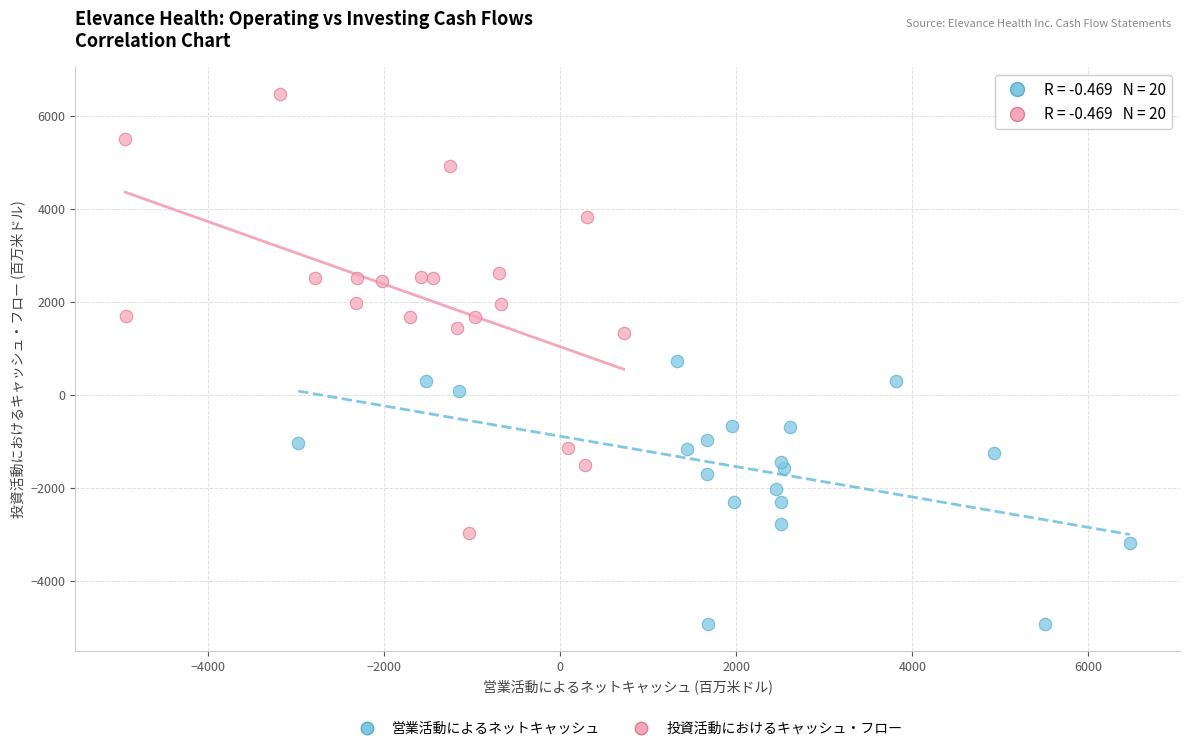

Which series has the largest Y range (max minus min)?

投資活動におけるキャッシュ・フロー